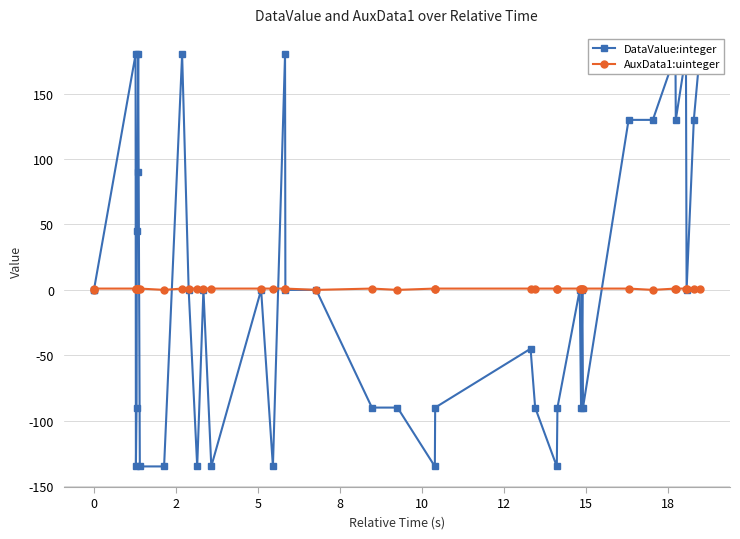

Is the value of DataValue:integer at 11 greater than the value of AuxData1:uinteger at 19?

No